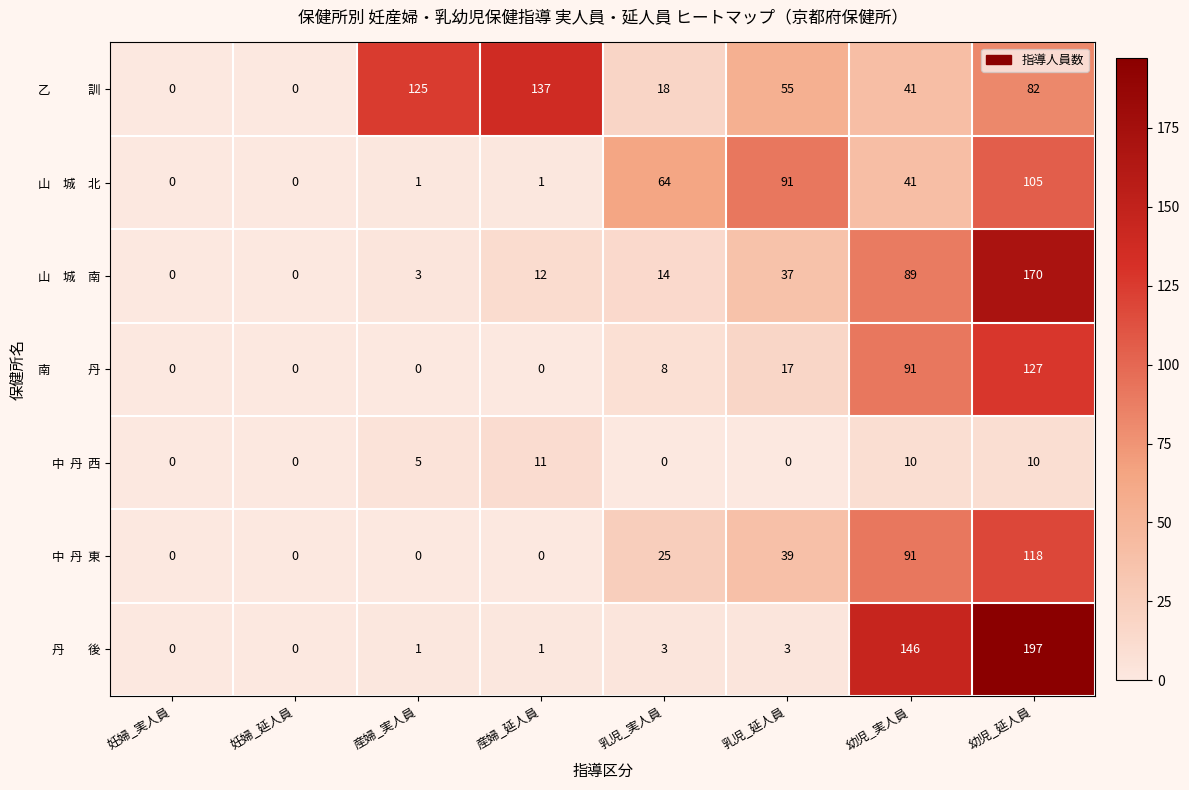

What is the spread (max minus min) of values at 幼児_実人員?

136